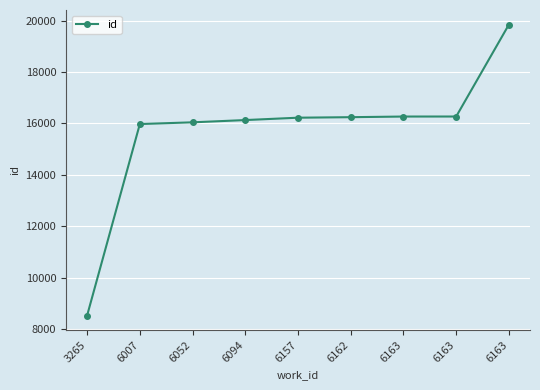

What is the sum of the values at 6163 and 6163?

36113